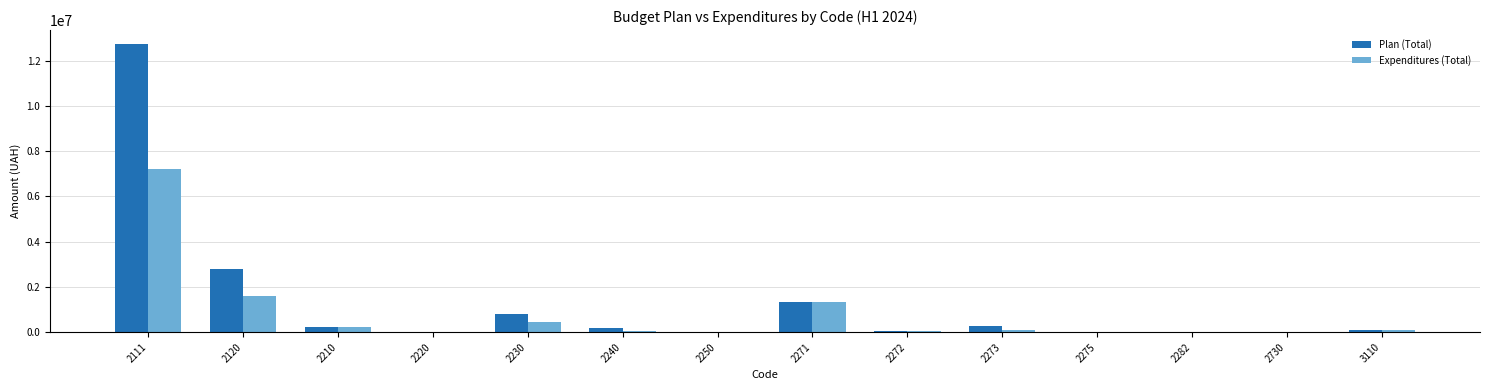

What is the maximum value for Expenditures (Total)?

7218061.7